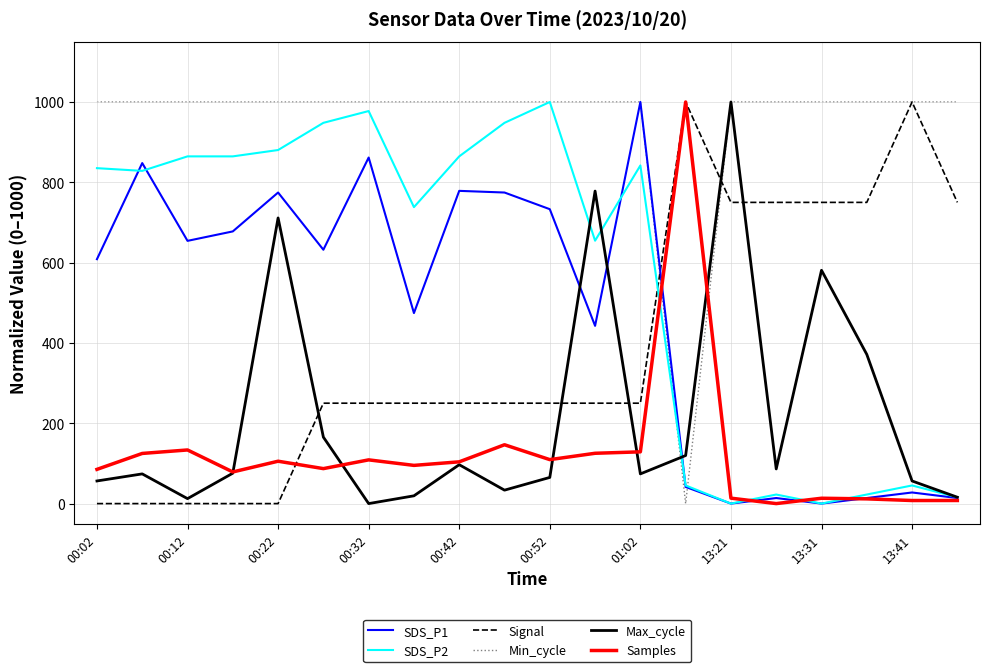

What is the greatest value displayed?

1000.0